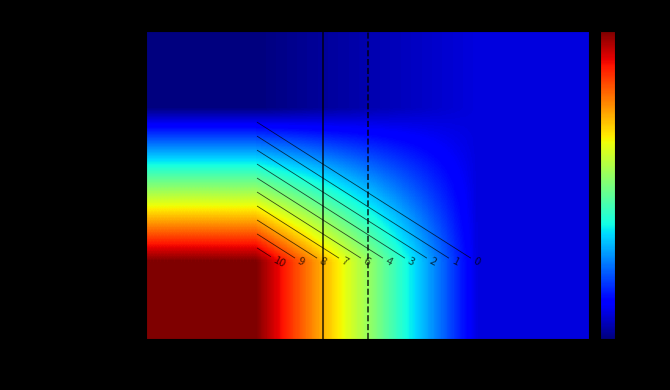

What is the sum of all 4730e44e...a5aa1 values?

11